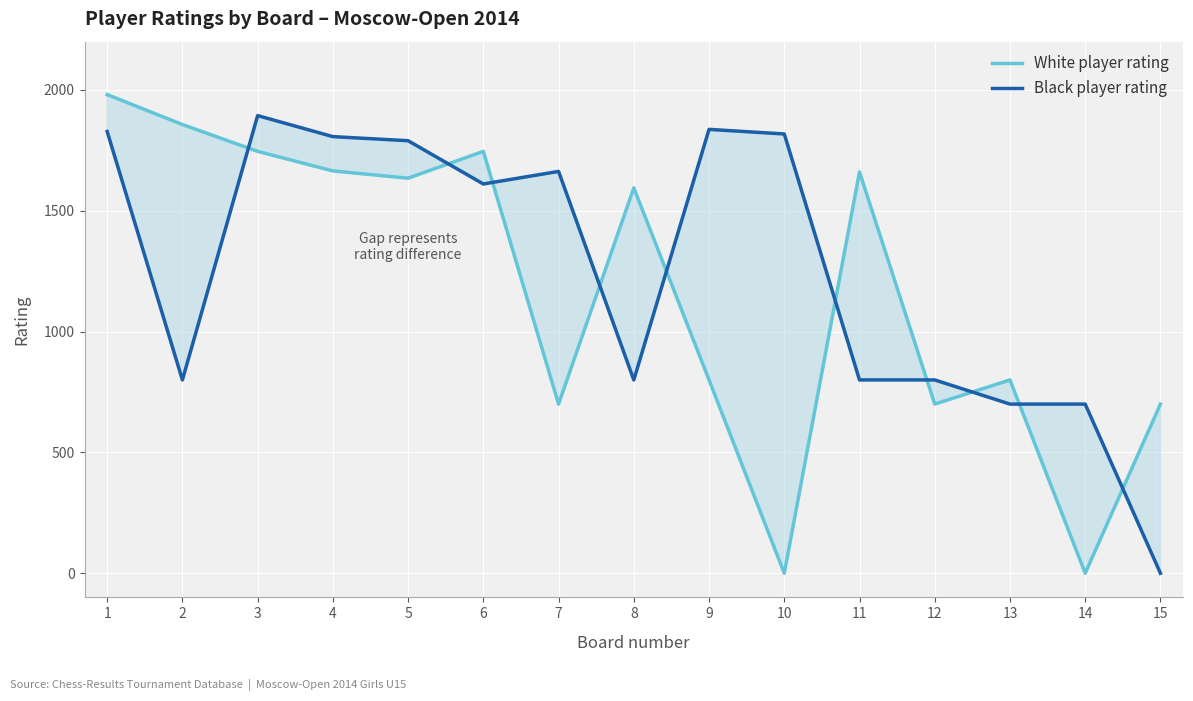

Where do White player rating and Black player rating first cross each other?

2 and 3